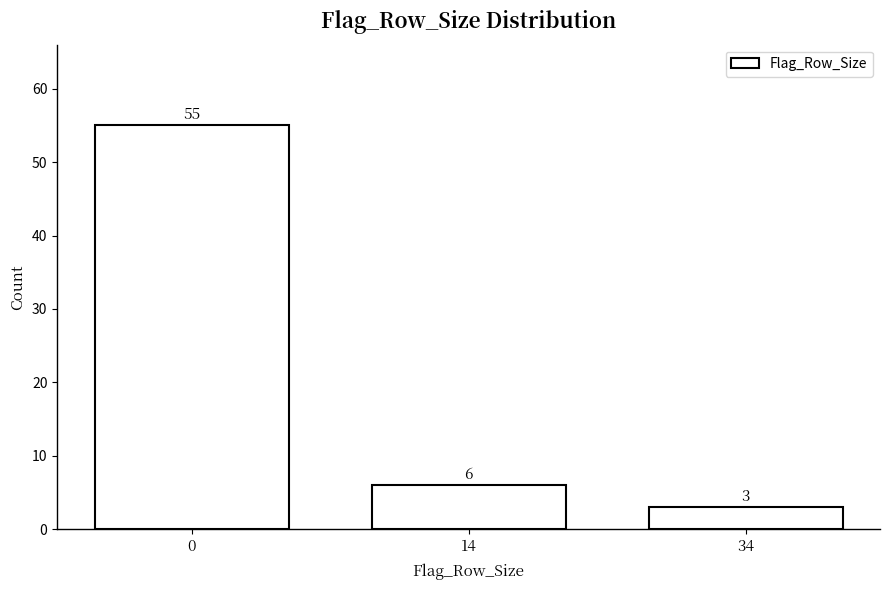

Reading left to right, list all the values displayed in this chart.

0=55	14=6	34=3